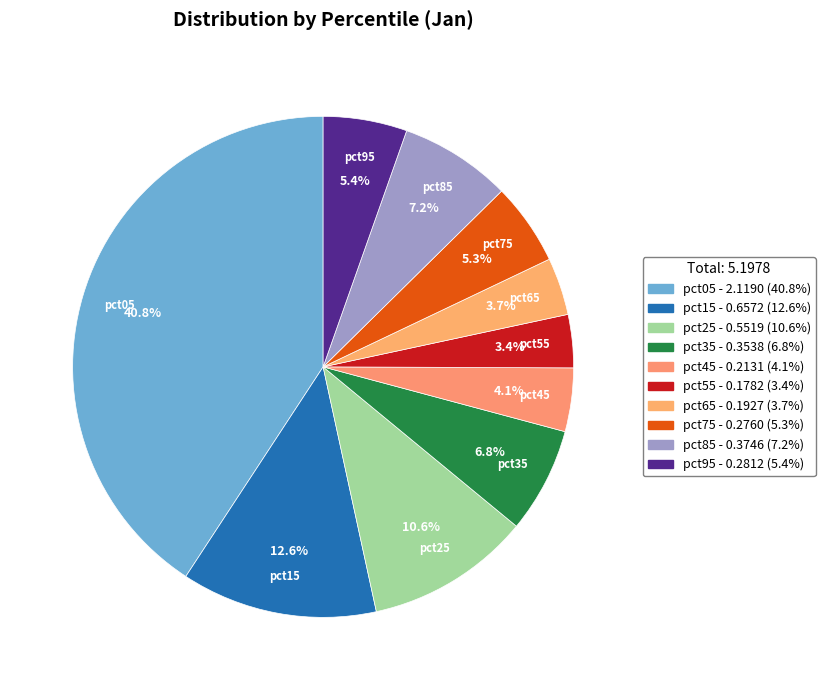

Between pct75 and pct35, which is larger?

pct35